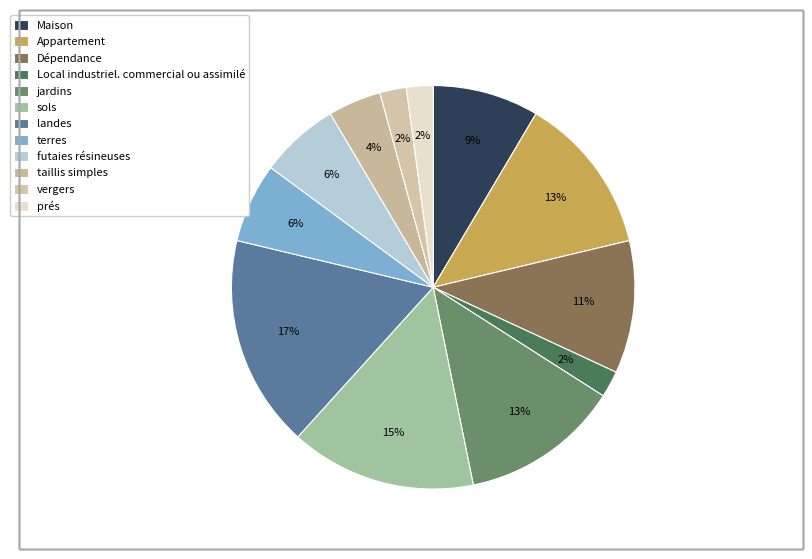

Count the number of slices in the pie.

12